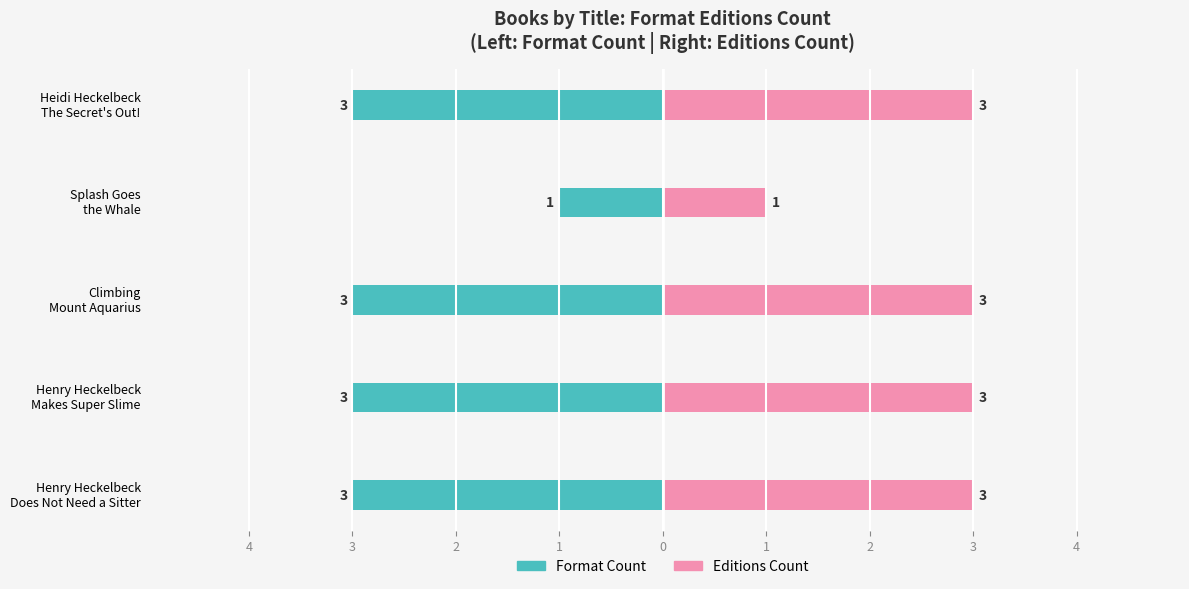

The value of Editions Count at Splash Goes the Whale is 1. True or false?

True